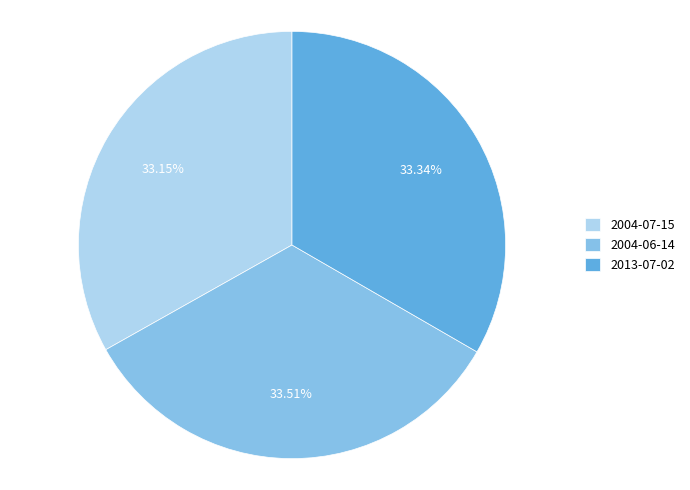

The 2013-07-02 slice represents 22% of the pie. True or false?

False